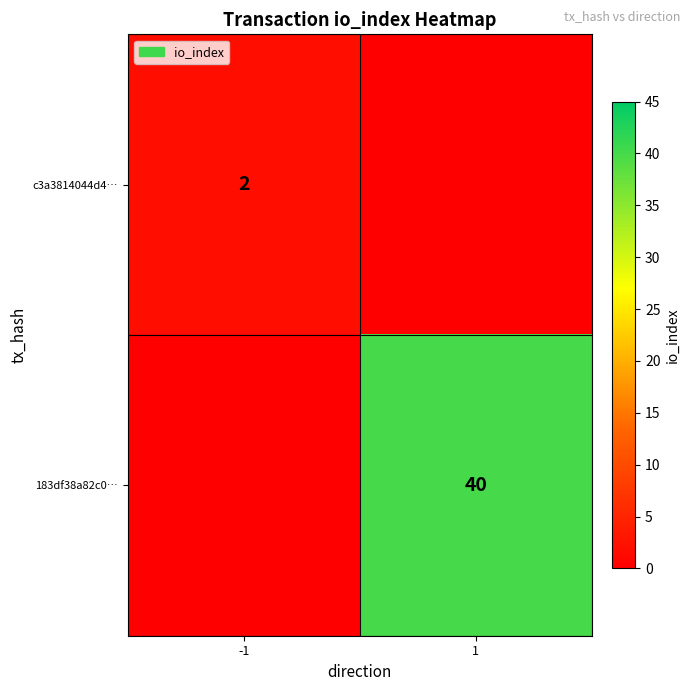

The value of 183df38a82c0… at 1 is 27. True or false?

False